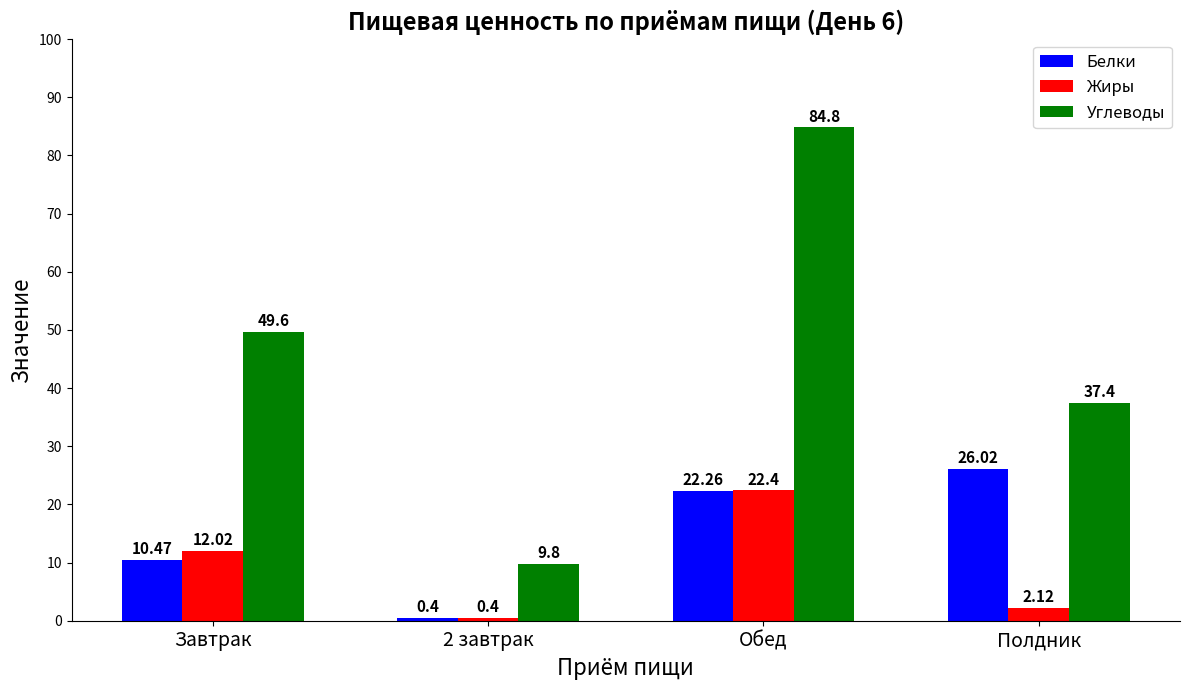

What is the difference between the maximum and minimum values in the Белки series?

25.6